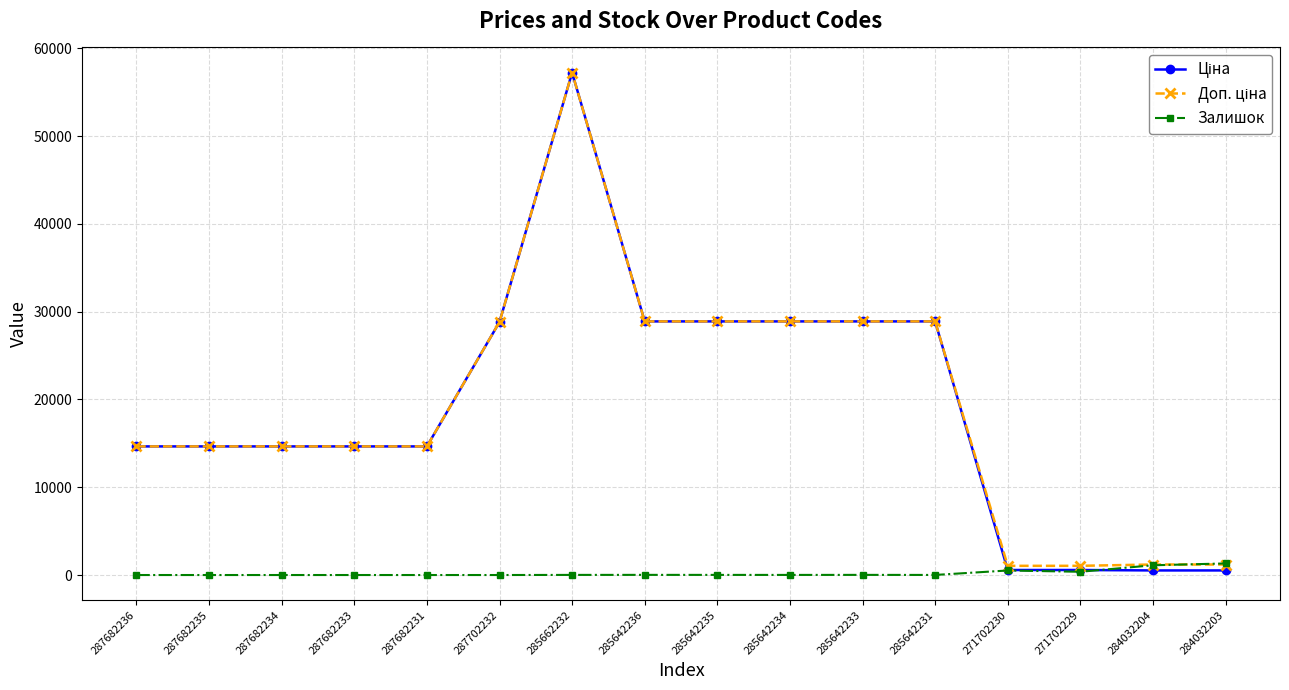

True or false: Залишок has more than 1 interior local peaks.

True